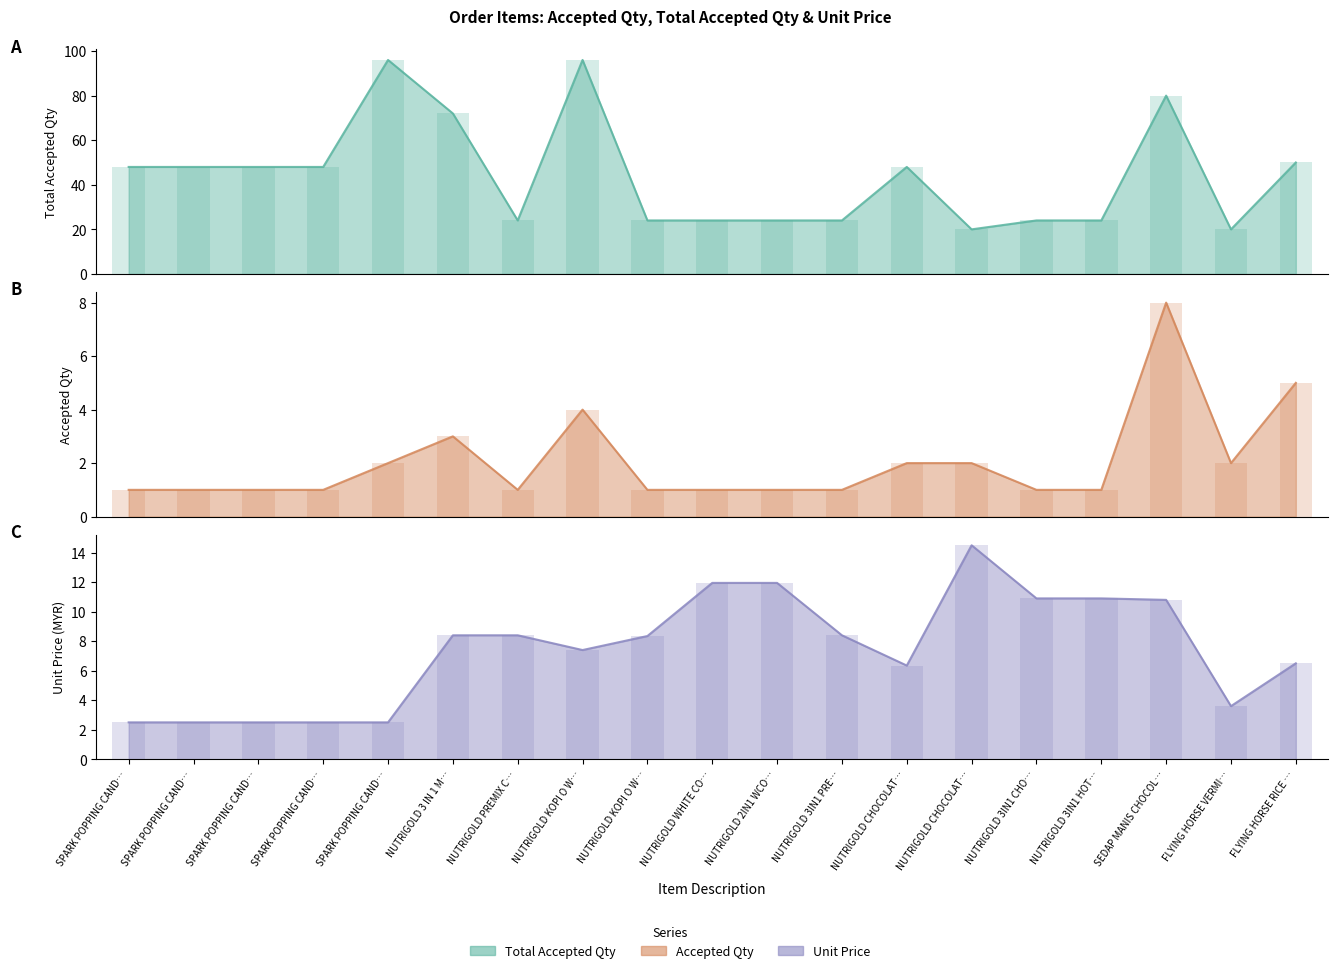

Count the number of categories in the chart.

19